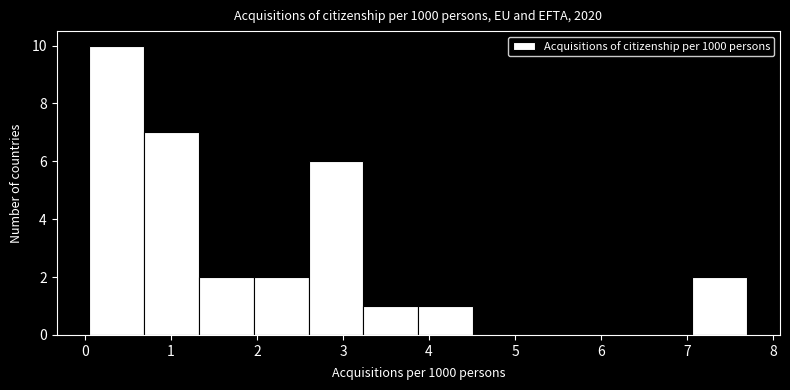

Reading left to right, transcribe this chart: for each bar, give the range it covers on the x-axis and its height. Neither the bar edges nor the heights are printed on the chart, so give them approximately, as read against the axes.

0.1 to 0.7: 10
0.7 to 1.3: 7
1.3 to 2.0: 2
2.0 to 2.6: 2
2.6 to 3.2: 6
3.2 to 3.9: 1
3.9 to 4.5: 1
4.5 to 5.2: 0
5.2 to 5.8: 0
5.8 to 6.4: 0
6.4 to 7.1: 0
7.1 to 7.7: 2